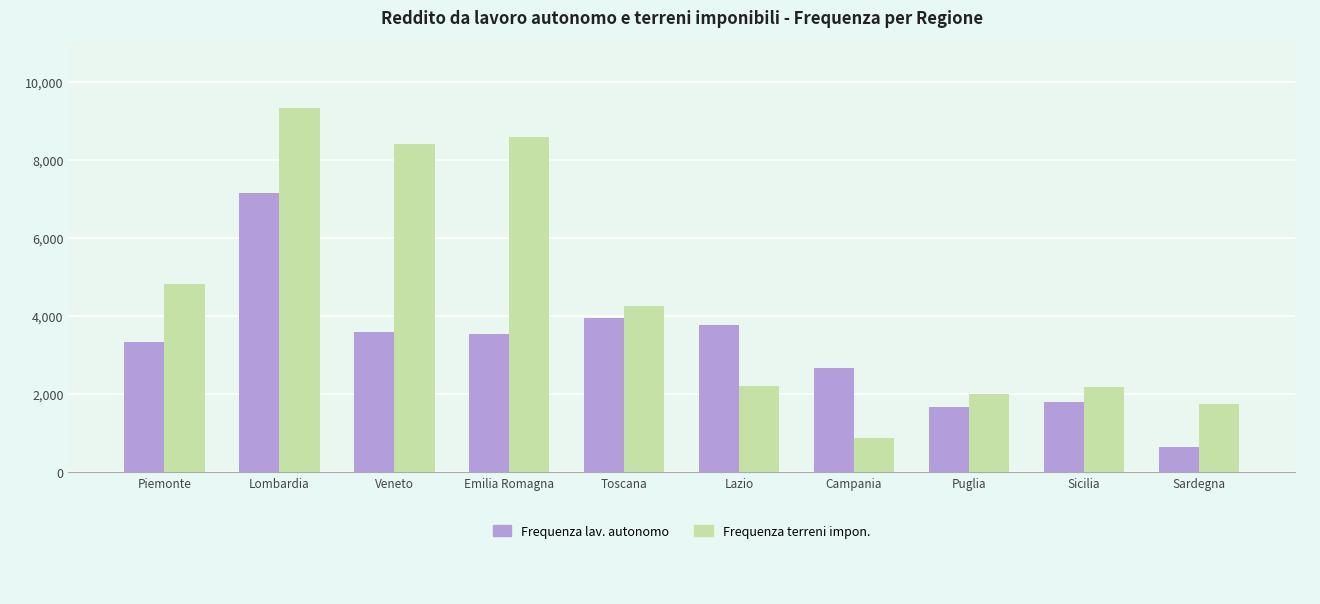

Is it true that Frequenza terreni impon. equals 2197 at Lazio?

True